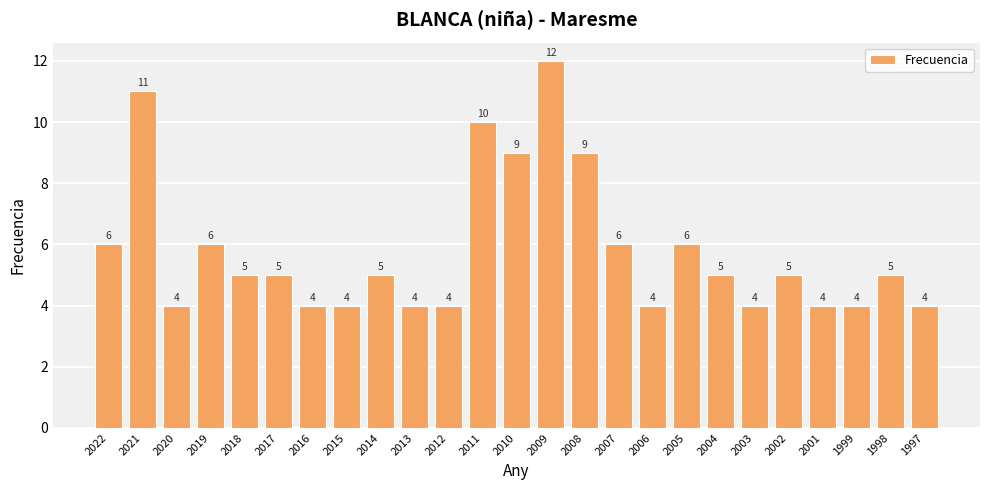

Reading left to right, extract all data points from this chart.

2022=6	2021=11	2020=4	2019=6	2018=5	2017=5	2016=4	2015=4	2014=5	2013=4	2012=4	2011=10	2010=9	2009=12	2008=9	2007=6	2006=4	2005=6	2004=5	2003=4	2002=5	2001=4	1999=4	1998=5	1997=4